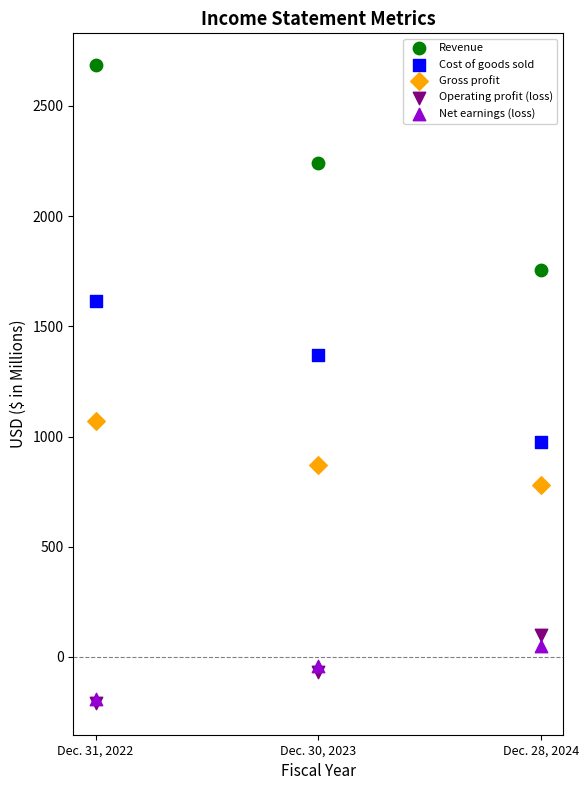

Across all series, what Y value is closest to 1238?

1370.4